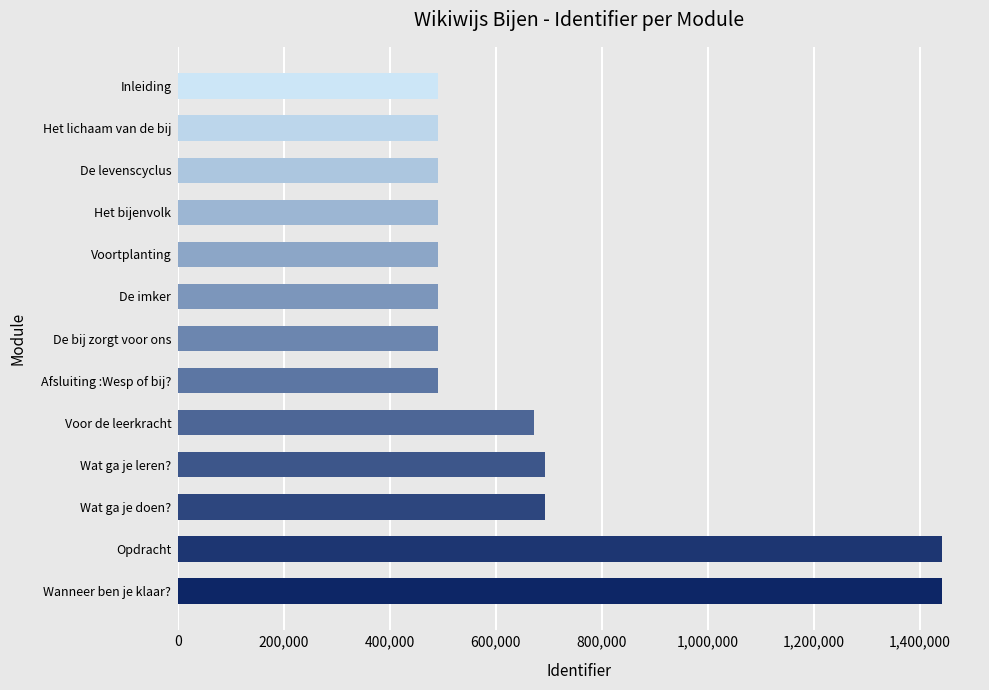

What is the greatest value displayed?

1442057